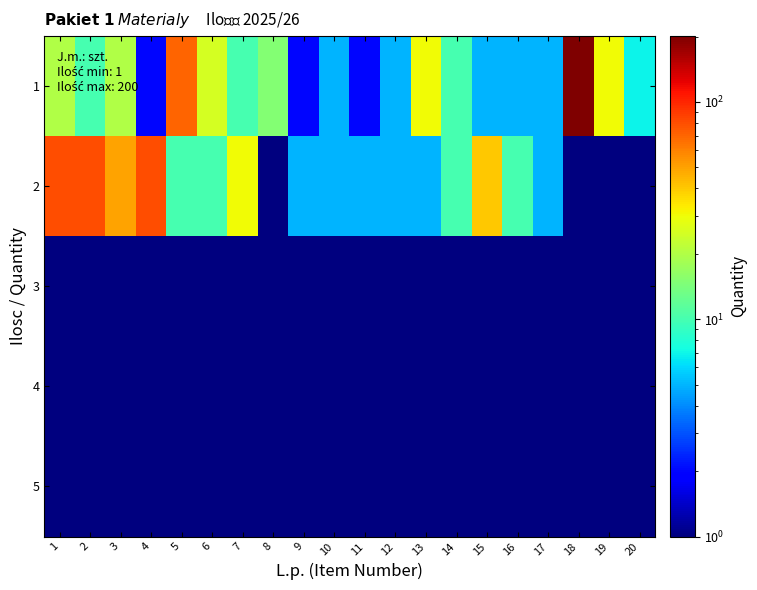

List the series in order of their peak value, lowest first.

3, 4, 5, 2, 1